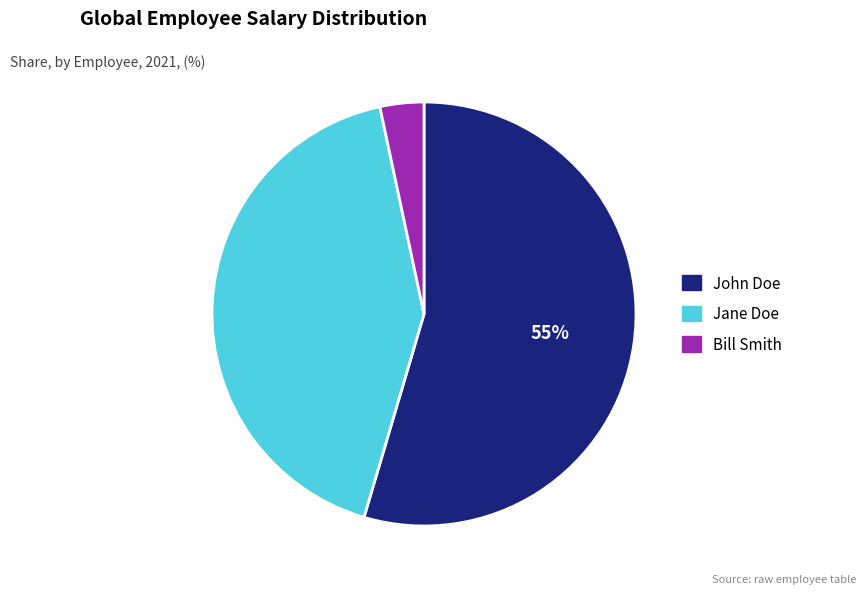

What percentage is the John Doe slice, to the nearest percent?

55%